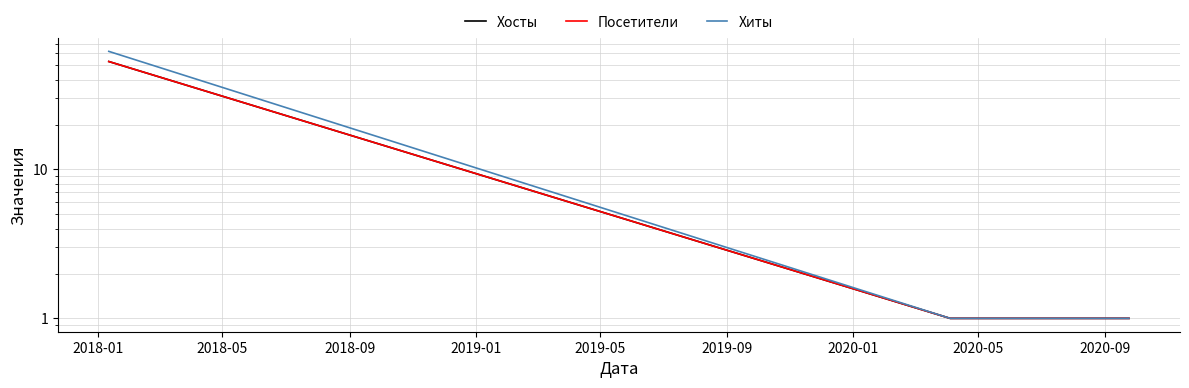

At how many categories does at least one series exceed 43?

1